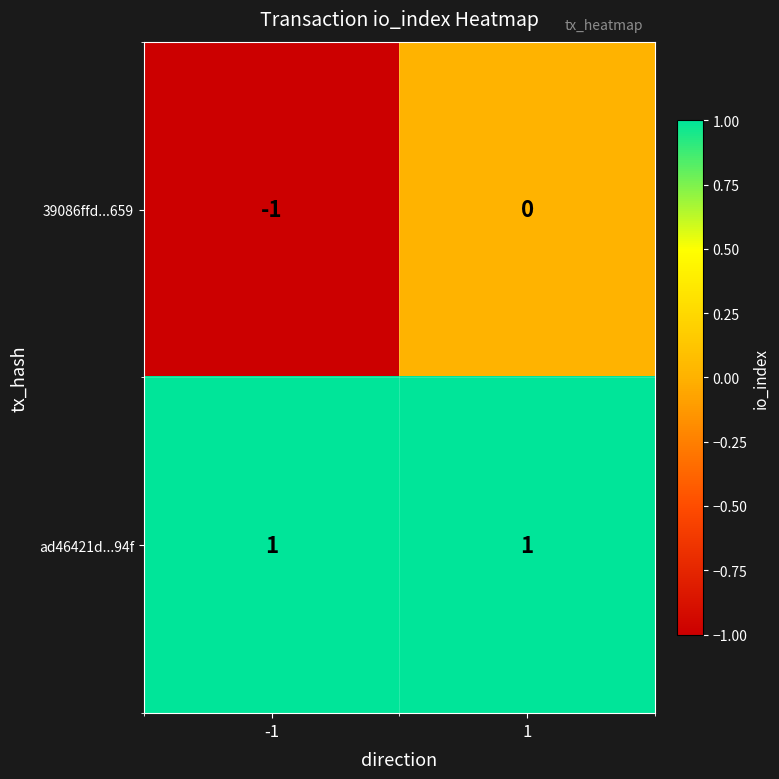

The value of 39086ffd...659 at -1 is -2. True or false?

False